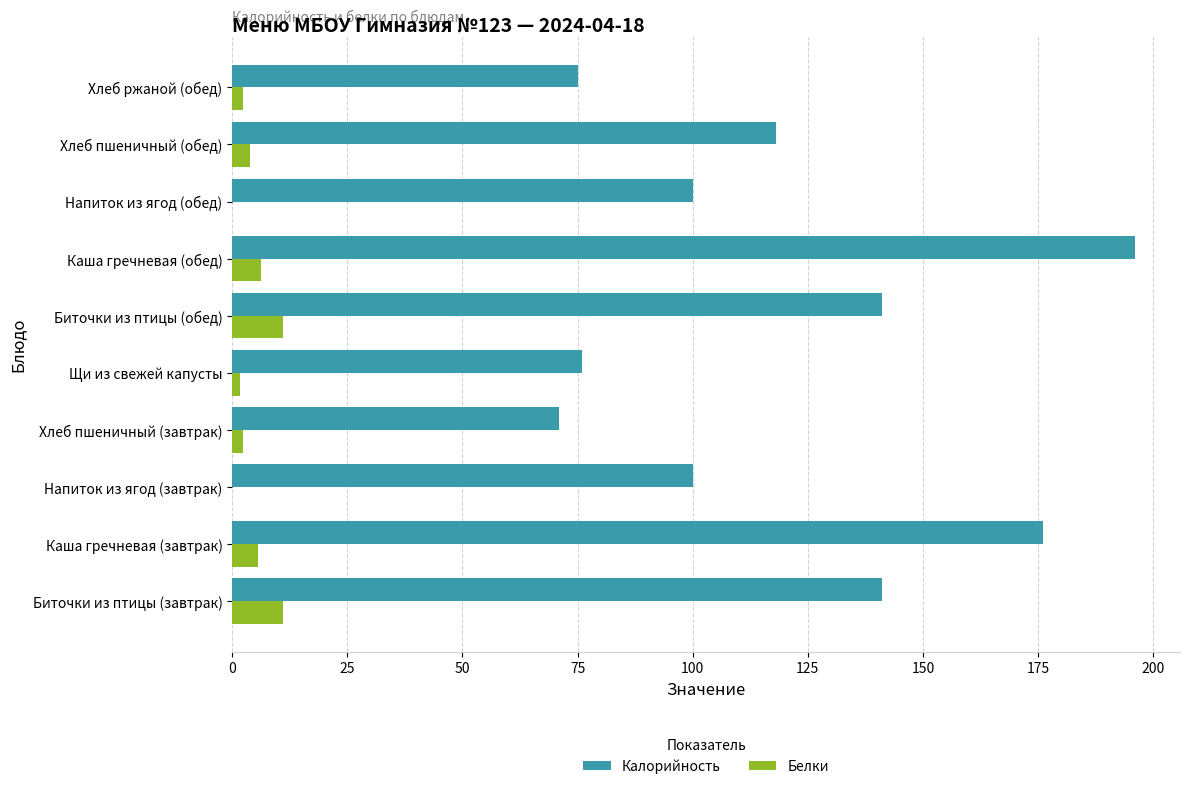

What is the maximum value shown in the chart?

196.0